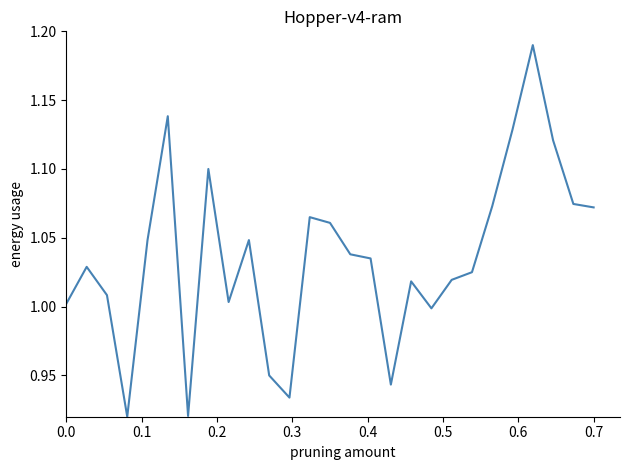

What is the difference between the maximum and minimum values?

0.3